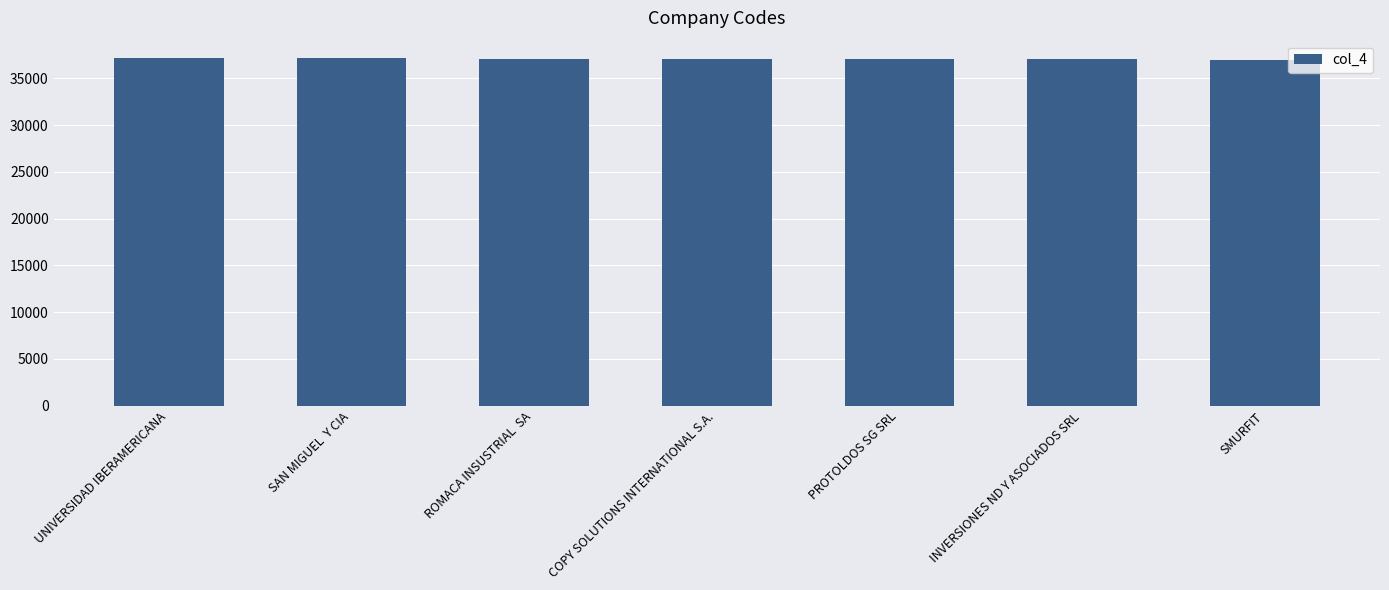

Count the number of categories in the chart.

7